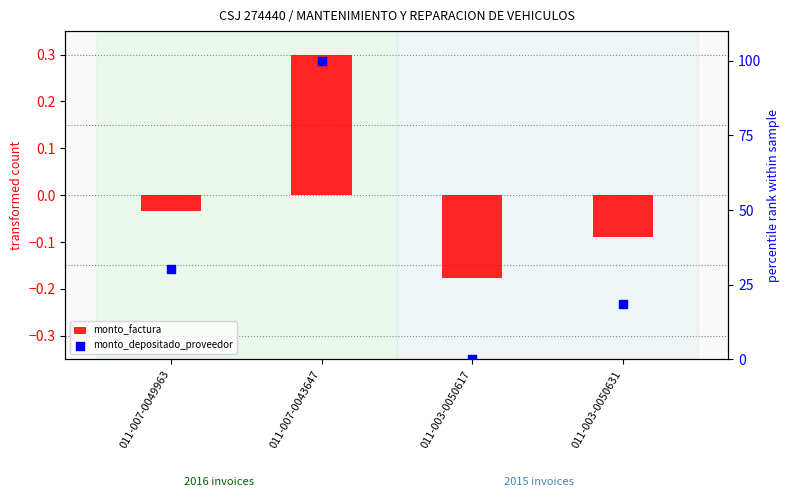

Which series has the largest total across all categories?

monto_depositado_proveedor